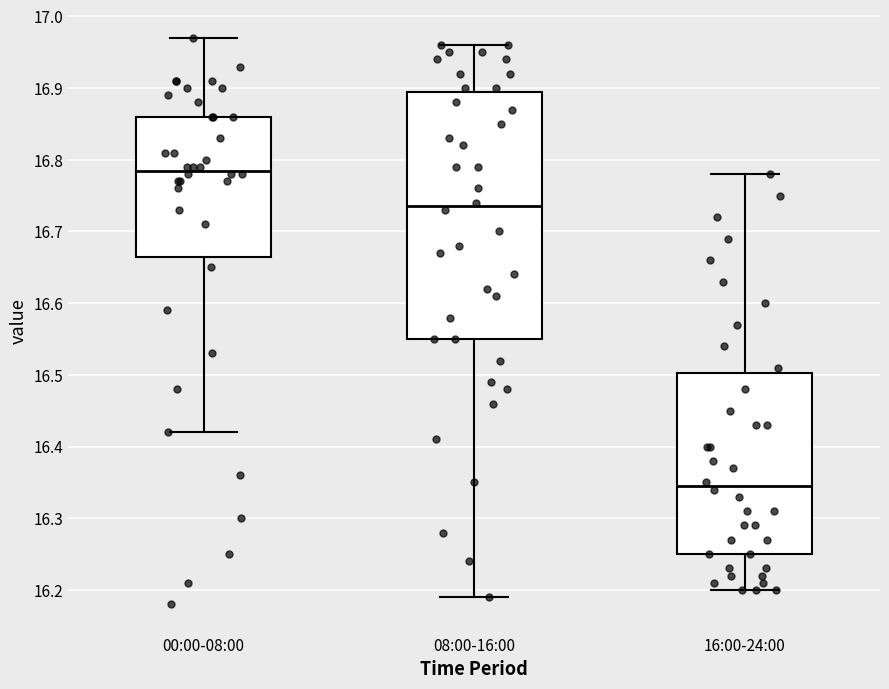

Comparing the boxes themselves (not the whiskers), which one is the tallest?

08:00-16:00